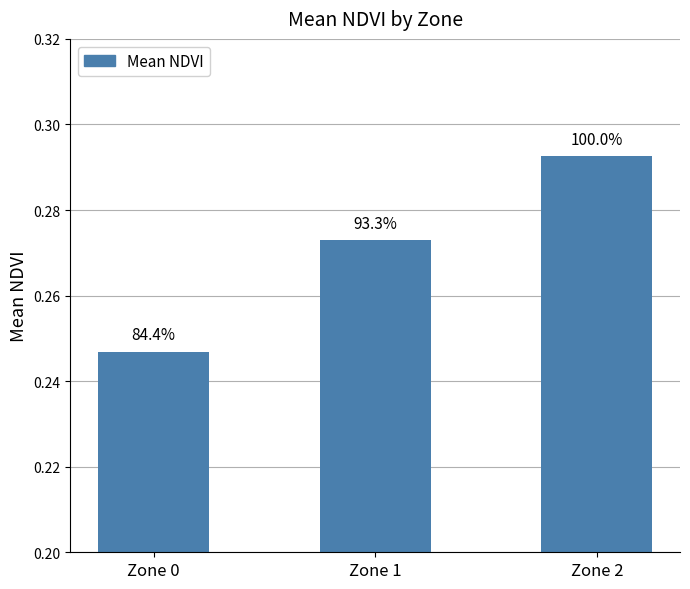

The chart shows a value of 0.5 at Zone 2. True or false?

False